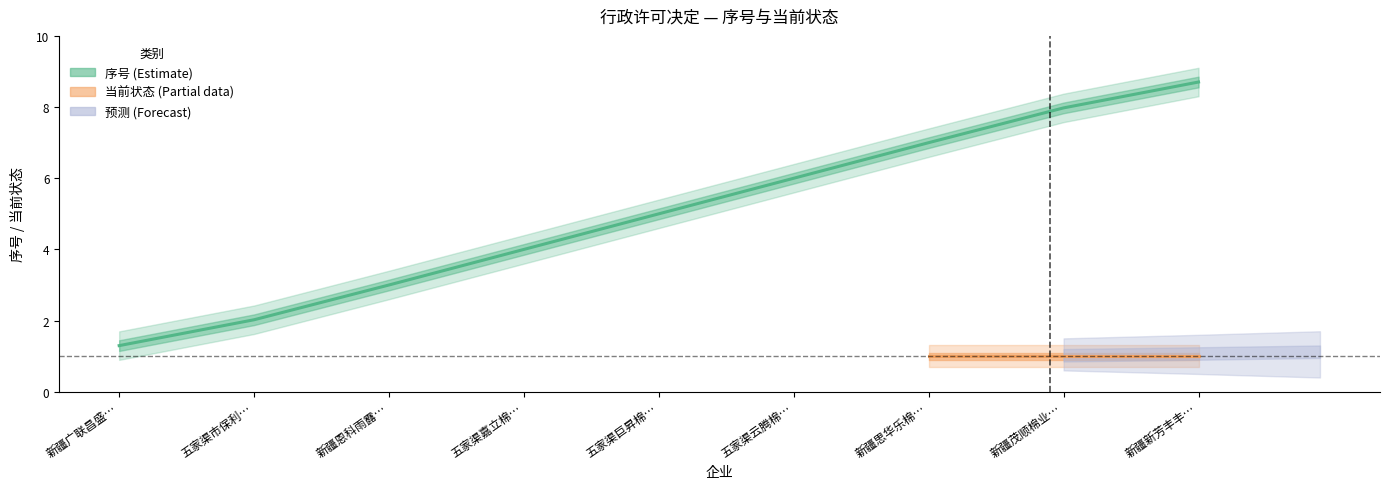

At which label does the data first exceed 5?

五家渠巨昇棉…